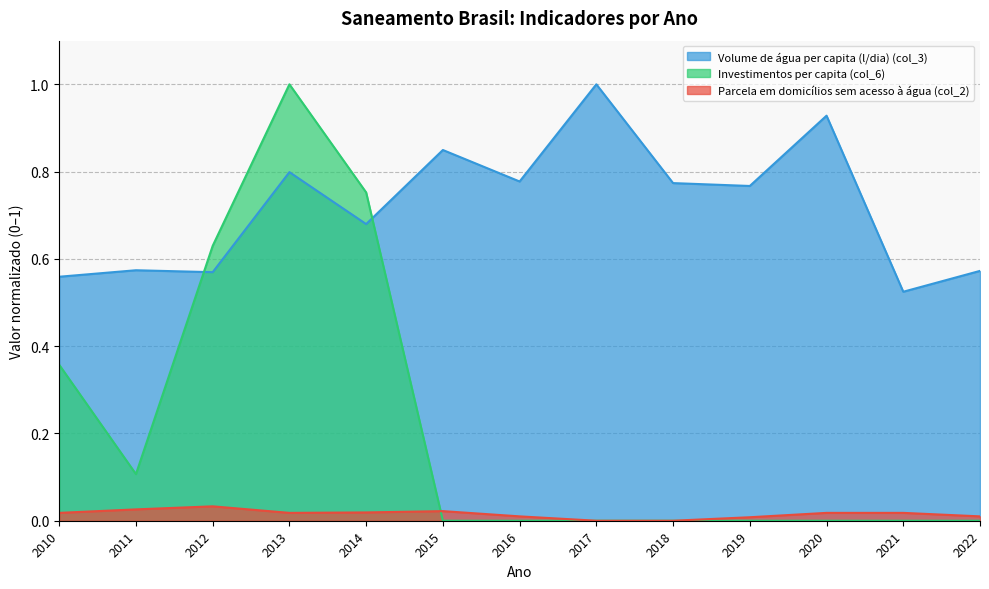

What is the total value across all series at 2010?

0.9